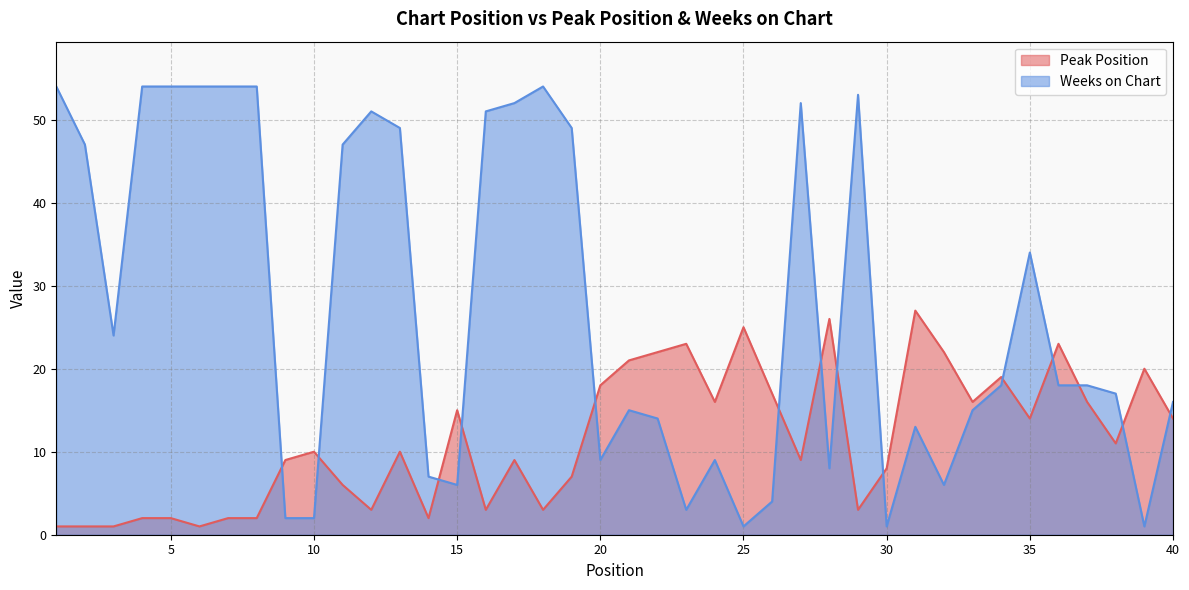

What value does the Peak Position series have at 32, to the nearest 5?

20